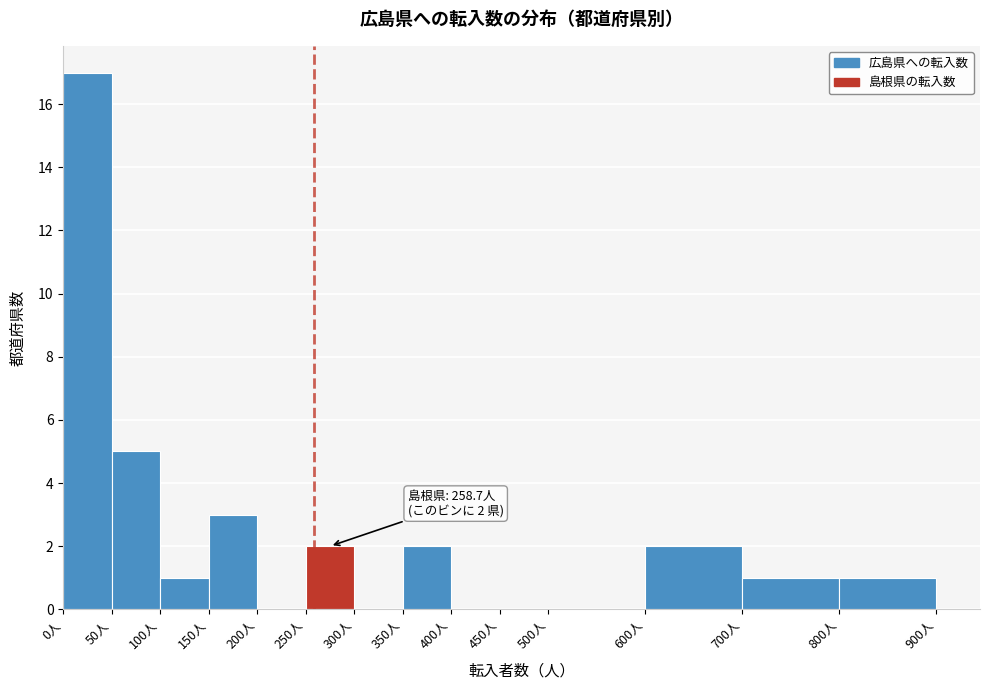

Over which range of the x-axis is the bar tallest?

0 to 50